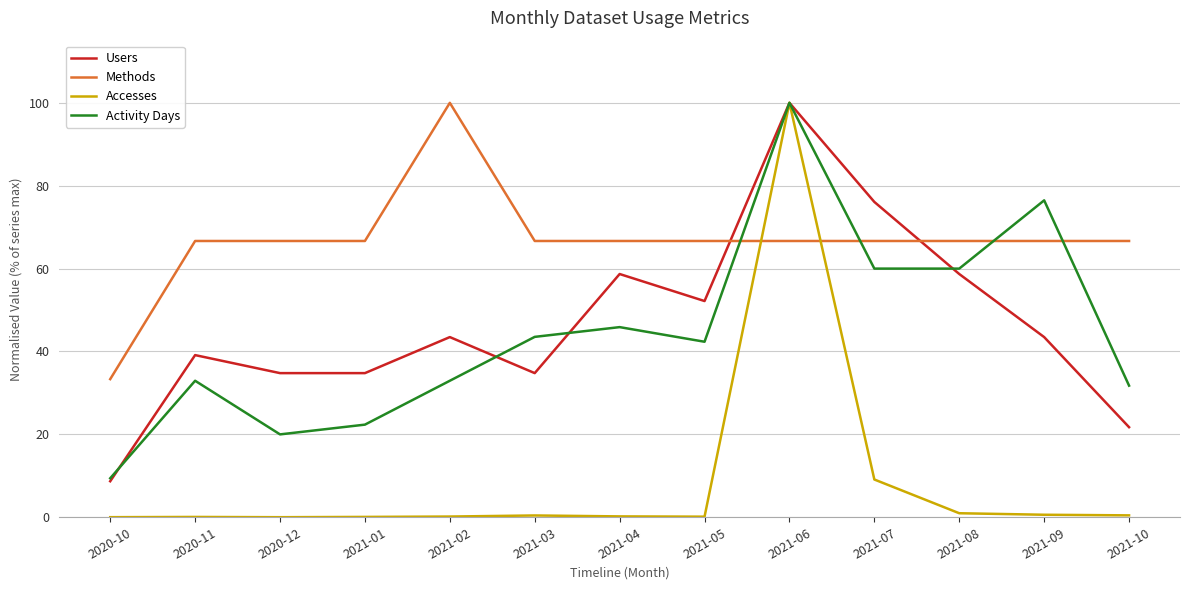

What is the maximum value for Users?

100.0